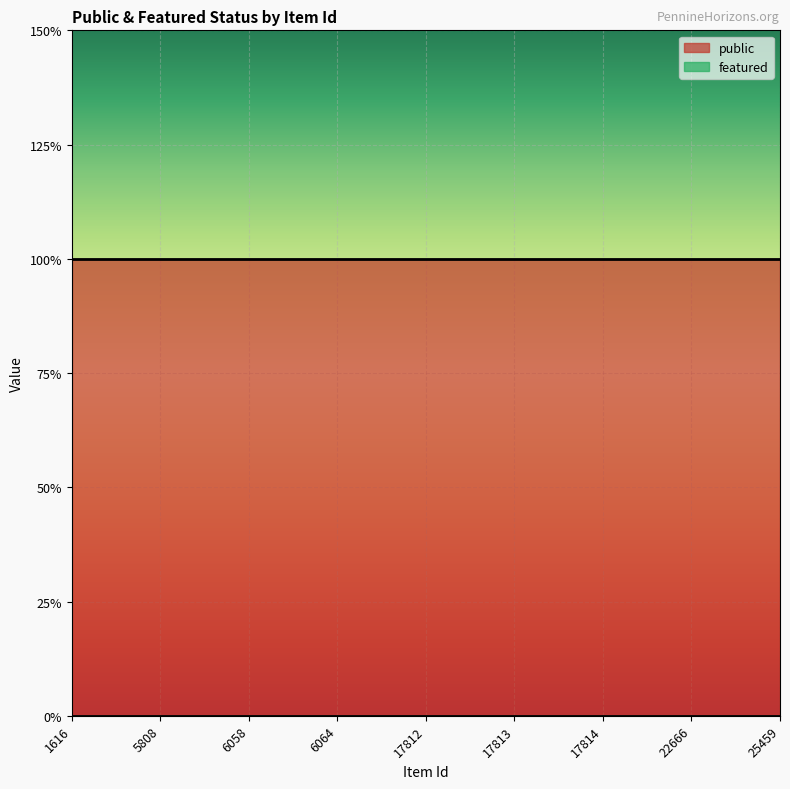

At which category does the chart reach its peak across all series?

1616